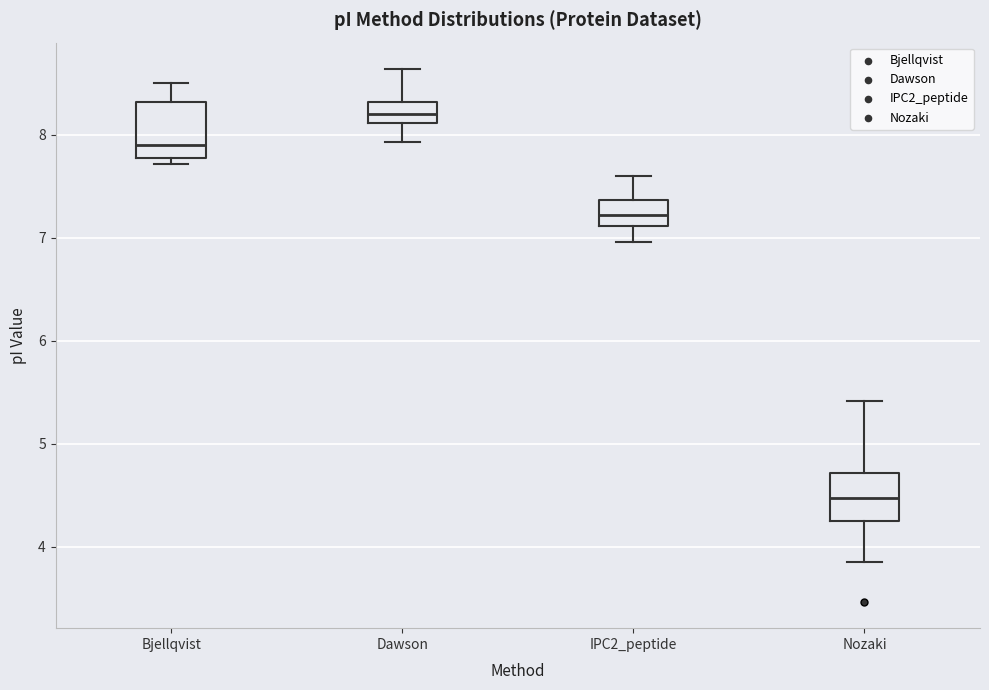

Which box has the lowest median line?

Nozaki